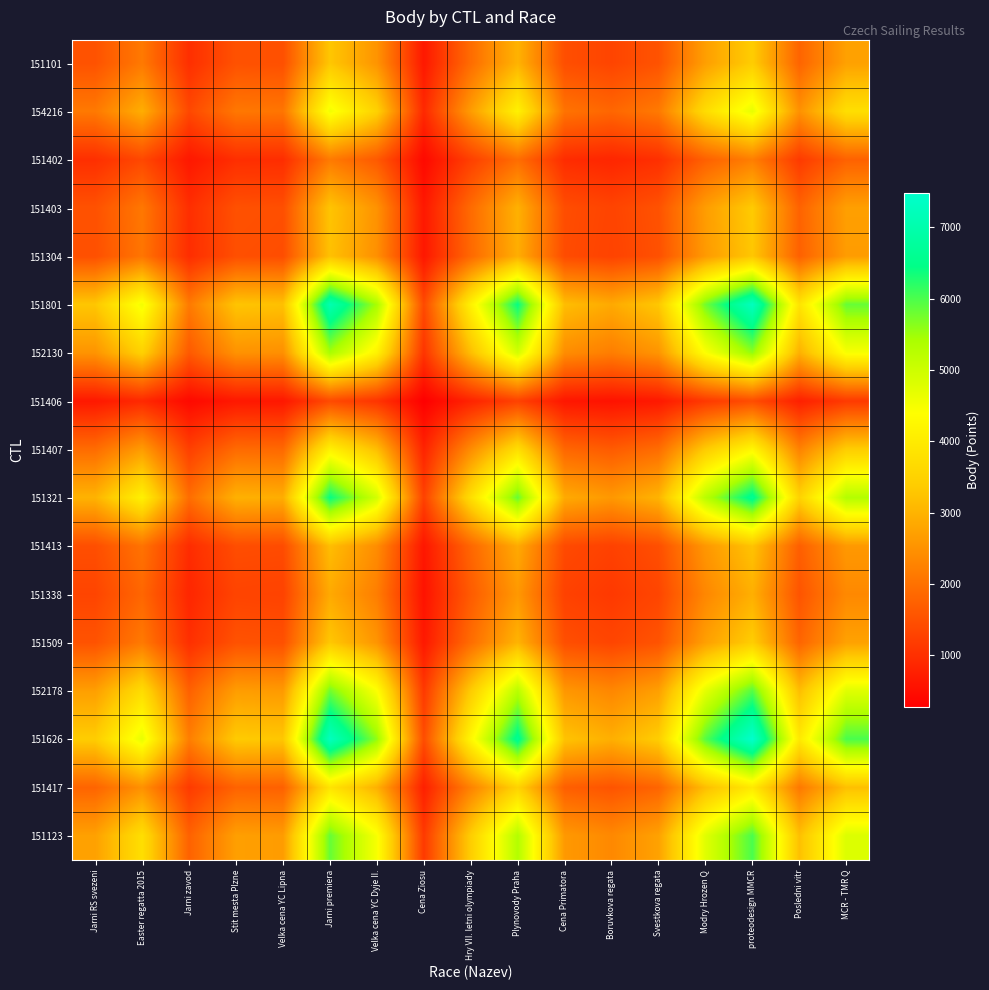

Reading right to left, list all the values displayed in this chart.

151101: MCR - TMR Q=2720.3	Posledni vitr=1798.2	proteodesign MMCR=3389.0	Modry Hrozen Q=2689.4	Svestkova regata=1541.0	Boruvkova regata=1328.8	Cena Primatora=1468.6	Plynovody Praha=2992.1	Hry VII. letni olympiady=1921.1	Cena Ziosu=651.9	Velka cena YC Dyje II.=2525.2	Jarni premiera=3293.5	Velka cena YC Lipna=1492.4	Stit mesta Plzne=1519.4	Jarni zavod=995.5	Easter regatta 2015=2116.8	Jarni RS svezeni=1534.0
154216: MCR - TMR Q=3753.8	Posledni vitr=2481.4	proteodesign MMCR=4676.5	Modry Hrozen Q=3711.1	Svestkova regata=2126.4	Boruvkova regata=1833.6	Cena Primatora=2026.6	Plynovody Praha=4128.8	Hry VII. letni olympiady=2651.0	Cena Ziosu=899.5	Velka cena YC Dyje II.=3484.6	Jarni premiera=4544.7	Velka cena YC Lipna=2059.4	Stit mesta Plzne=2096.7	Jarni zavod=1373.7	Easter regatta 2015=2921.0	Jarni RS svezeni=2116.8
151402: MCR - TMR Q=1765.3	Posledni vitr=1166.9	proteodesign MMCR=2199.2	Modry Hrozen Q=1745.2	Svestkova regata=1000.0	Boruvkova regata=862.3	Cena Primatora=953.0	Plynovody Praha=1941.7	Hry VII. letni olympiady=1246.7	Cena Ziosu=423.0	Velka cena YC Dyje II.=1638.7	Jarni premiera=2137.3	Velka cena YC Lipna=968.5	Stit mesta Plzne=986.0	Jarni zavod=646.0	Easter regatta 2015=1373.7	Jarni RS svezeni=995.5
151403: MCR - TMR Q=2694.5	Posledni vitr=1781.2	proteodesign MMCR=3356.8	Modry Hrozen Q=2663.8	Svestkova regata=1526.3	Boruvkova regata=1316.2	Cena Primatora=1454.7	Plynovody Praha=2963.6	Hry VII. letni olympiady=1902.9	Cena Ziosu=645.7	Velka cena YC Dyje II.=2501.3	Jarni premiera=3262.2	Velka cena YC Lipna=1478.3	Stit mesta Plzne=1505.0	Jarni zavod=986.0	Easter regatta 2015=2096.7	Jarni RS svezeni=1519.4
151304: MCR - TMR Q=2646.6	Posledni vitr=1749.5	proteodesign MMCR=3297.1	Modry Hrozen Q=2616.5	Svestkova regata=1499.2	Boruvkova regata=1292.8	Cena Primatora=1428.8	Plynovody Praha=2911.0	Hry VII. letni olympiady=1869.1	Cena Ziosu=634.2	Velka cena YC Dyje II.=2456.8	Jarni premiera=3204.2	Velka cena YC Lipna=1452.0	Stit mesta Plzne=1478.3	Jarni zavod=968.5	Easter regatta 2015=2059.4	Jarni RS svezeni=1492.4
151801: MCR - TMR Q=5840.4	Posledni vitr=3860.8	proteodesign MMCR=7276.0	Modry Hrozen Q=5774.1	Svestkova regata=3308.5	Boruvkova regata=2852.8	Cena Primatora=3153.1	Plynovody Praha=6423.9	Hry VII. letni olympiady=4124.7	Cena Ziosu=1399.5	Velka cena YC Dyje II.=5421.6	Jarni premiera=7071.0	Velka cena YC Lipna=3204.2	Stit mesta Plzne=3262.2	Jarni zavod=2137.3	Easter regatta 2015=4544.7	Jarni RS svezeni=3293.5
152130: MCR - TMR Q=4478.1	Posledni vitr=2960.2	proteodesign MMCR=5578.8	Modry Hrozen Q=4427.2	Svestkova regata=2536.7	Boruvkova regata=2187.4	Cena Primatora=2417.6	Plynovody Praha=4925.5	Hry VII. letni olympiady=3162.6	Cena Ziosu=1073.1	Velka cena YC Dyje II.=4157.0	Jarni premiera=5421.6	Velka cena YC Lipna=2456.8	Stit mesta Plzne=2501.3	Jarni zavod=1638.7	Easter regatta 2015=3484.6	Jarni RS svezeni=2525.2
151406: MCR - TMR Q=1156.0	Posledni vitr=764.1	proteodesign MMCR=1440.1	Modry Hrozen Q=1142.8	Svestkova regata=654.8	Boruvkova regata=564.6	Cena Primatora=624.1	Plynovody Praha=1271.4	Hry VII. letni olympiady=816.4	Cena Ziosu=277.0	Velka cena YC Dyje II.=1073.1	Jarni premiera=1399.5	Velka cena YC Lipna=634.2	Stit mesta Plzne=645.7	Jarni zavod=423.0	Easter regatta 2015=899.5	Jarni RS svezeni=651.9
151407: MCR - TMR Q=3406.8	Posledni vitr=2252.1	proteodesign MMCR=4244.3	Modry Hrozen Q=3368.1	Svestkova regata=1929.9	Boruvkova regata=1664.1	Cena Primatora=1839.2	Plynovody Praha=3747.2	Hry VII. letni olympiady=2406.0	Cena Ziosu=816.4	Velka cena YC Dyje II.=3162.6	Jarni premiera=4124.7	Velka cena YC Lipna=1869.1	Stit mesta Plzne=1902.9	Jarni zavod=1246.7	Easter regatta 2015=2651.0	Jarni RS svezeni=1921.1
151321: MCR - TMR Q=5305.9	Posledni vitr=3507.5	proteodesign MMCR=6610.2	Modry Hrozen Q=5245.6	Svestkova regata=3005.7	Boruvkova regata=2591.8	Cena Primatora=2864.5	Plynovody Praha=5836.0	Hry VII. letni olympiady=3747.2	Cena Ziosu=1271.4	Velka cena YC Dyje II.=4925.5	Jarni premiera=6423.9	Velka cena YC Lipna=2911.0	Stit mesta Plzne=2963.6	Jarni zavod=1941.7	Easter regatta 2015=4128.8	Jarni RS svezeni=2992.1
151413: MCR - TMR Q=2604.3	Posledni vitr=1721.6	proteodesign MMCR=3244.5	Modry Hrozen Q=2574.7	Svestkova regata=1475.3	Boruvkova regata=1272.1	Cena Primatora=1406.0	Plynovody Praha=2864.5	Hry VII. letni olympiady=1839.2	Cena Ziosu=624.1	Velka cena YC Dyje II.=2417.6	Jarni premiera=3153.1	Velka cena YC Lipna=1428.8	Stit mesta Plzne=1454.7	Jarni zavod=953.0	Easter regatta 2015=2026.6	Jarni RS svezeni=1468.6
151338: MCR - TMR Q=2356.4	Posledni vitr=1557.7	proteodesign MMCR=2935.6	Modry Hrozen Q=2329.6	Svestkova regata=1334.8	Boruvkova regata=1151.0	Cena Primatora=1272.1	Plynovody Praha=2591.8	Hry VII. letni olympiady=1664.1	Cena Ziosu=564.6	Velka cena YC Dyje II.=2187.4	Jarni premiera=2852.8	Velka cena YC Lipna=1292.8	Stit mesta Plzne=1316.2	Jarni zavod=862.3	Easter regatta 2015=1833.6	Jarni RS svezeni=1328.8
151509: MCR - TMR Q=2732.7	Posledni vitr=1806.4	proteodesign MMCR=3404.4	Modry Hrozen Q=2701.6	Svestkova regata=1548.0	Boruvkova regata=1334.8	Cena Primatora=1475.3	Plynovody Praha=3005.7	Hry VII. letni olympiady=1929.9	Cena Ziosu=654.8	Velka cena YC Dyje II.=2536.7	Jarni premiera=3308.5	Velka cena YC Lipna=1499.2	Stit mesta Plzne=1526.3	Jarni zavod=1000.0	Easter regatta 2015=2126.4	Jarni RS svezeni=1541.0
152178: MCR - TMR Q=4769.2	Posledni vitr=3152.7	proteodesign MMCR=5941.5	Modry Hrozen Q=4715.0	Svestkova regata=2701.6	Boruvkova regata=2329.6	Cena Primatora=2574.7	Plynovody Praha=5245.6	Hry VII. letni olympiady=3368.1	Cena Ziosu=1142.8	Velka cena YC Dyje II.=4427.2	Jarni premiera=5774.1	Velka cena YC Lipna=2616.5	Stit mesta Plzne=2663.8	Jarni zavod=1745.2	Easter regatta 2015=3711.1	Jarni RS svezeni=2689.4
151626: MCR - TMR Q=6009.8	Posledni vitr=3972.7	proteodesign MMCR=7487.0	Modry Hrozen Q=5941.5	Svestkova regata=3404.4	Boruvkova regata=2935.6	Cena Primatora=3244.5	Plynovody Praha=6610.2	Hry VII. letni olympiady=4244.3	Cena Ziosu=1440.1	Velka cena YC Dyje II.=5578.8	Jarni premiera=7276.0	Velka cena YC Lipna=3297.1	Stit mesta Plzne=3356.8	Jarni zavod=2199.2	Easter regatta 2015=4676.5	Jarni RS svezeni=3389.0
151417: MCR - TMR Q=3188.9	Posledni vitr=2108.0	proteodesign MMCR=3972.7	Modry Hrozen Q=3152.7	Svestkova regata=1806.4	Boruvkova regata=1557.7	Cena Primatora=1721.6	Plynovody Praha=3507.5	Hry VII. letni olympiady=2252.1	Cena Ziosu=764.1	Velka cena YC Dyje II.=2960.2	Jarni premiera=3860.8	Velka cena YC Lipna=1749.5	Stit mesta Plzne=1781.2	Jarni zavod=1166.9	Easter regatta 2015=2481.4	Jarni RS svezeni=1798.2
151123: MCR - TMR Q=4824.0	Posledni vitr=3188.9	proteodesign MMCR=6009.8	Modry Hrozen Q=4769.2	Svestkova regata=2732.7	Boruvkova regata=2356.4	Cena Primatora=2604.3	Plynovody Praha=5305.9	Hry VII. letni olympiady=3406.8	Cena Ziosu=1156.0	Velka cena YC Dyje II.=4478.1	Jarni premiera=5840.4	Velka cena YC Lipna=2646.6	Stit mesta Plzne=2694.5	Jarni zavod=1765.3	Easter regatta 2015=3753.8	Jarni RS svezeni=2720.3